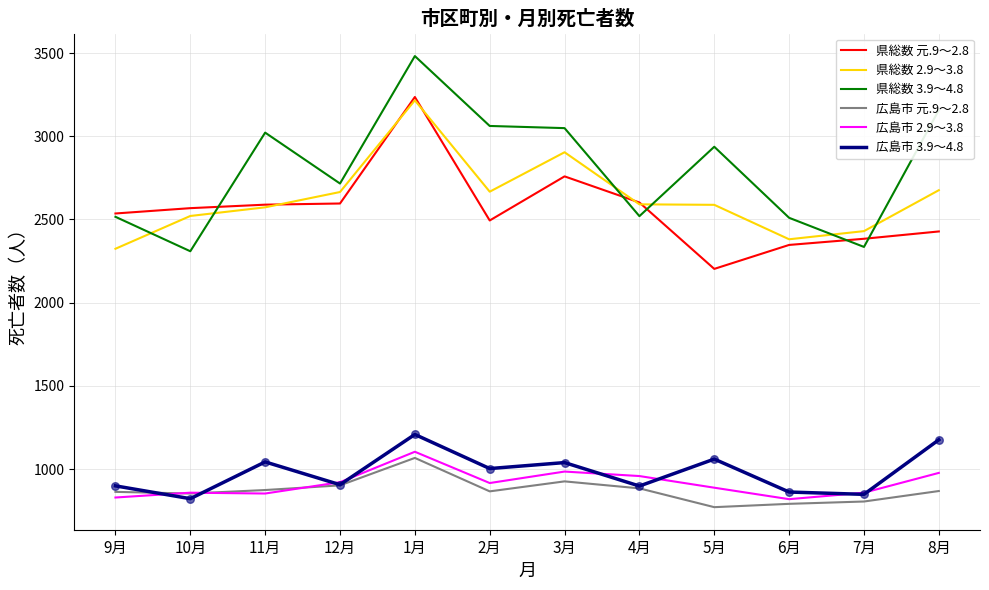

What is the spread (max minus min) of values at 11月?

2169